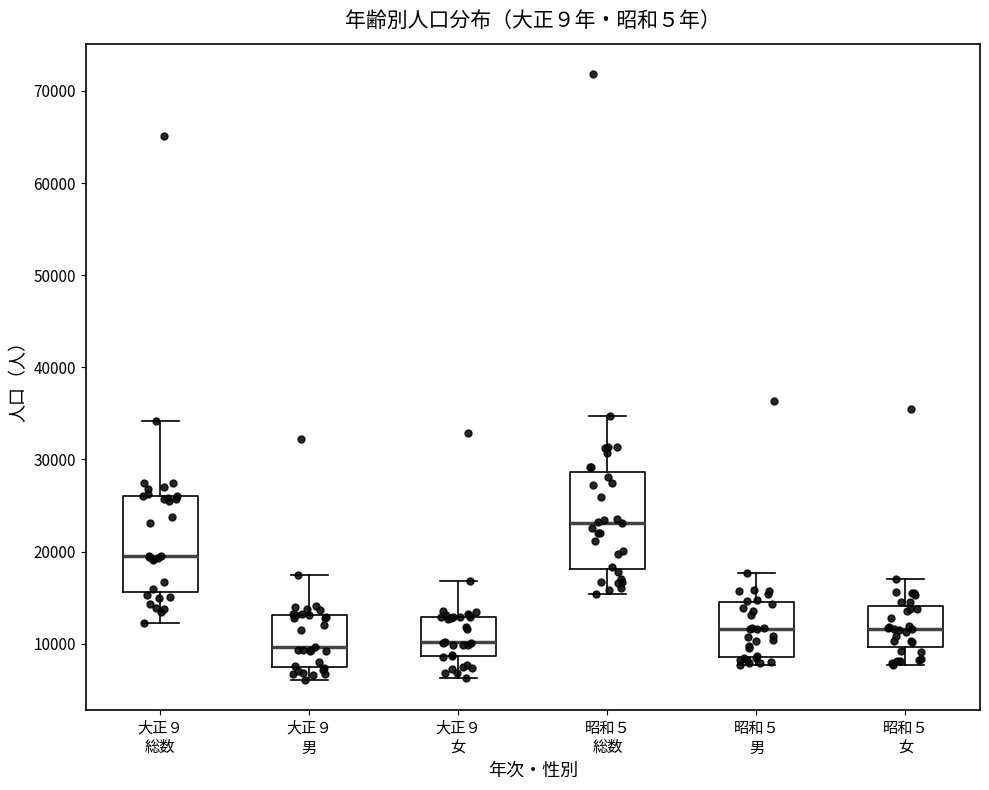

Which box has the highest median line?

昭和５ 総数